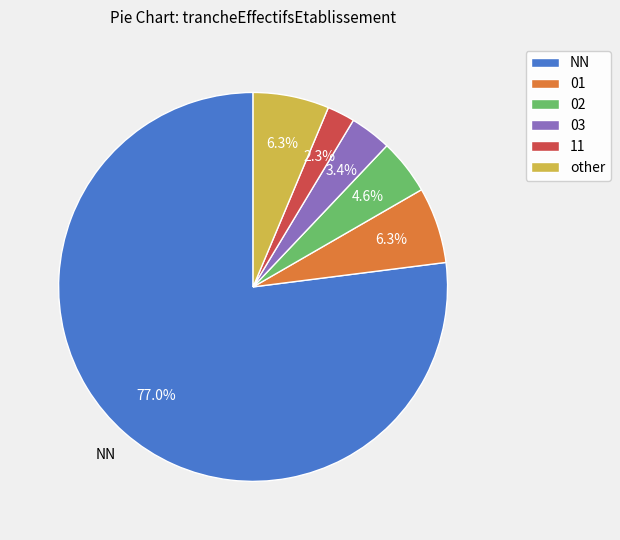

Is it true that 01 is 6% of the pie?

True